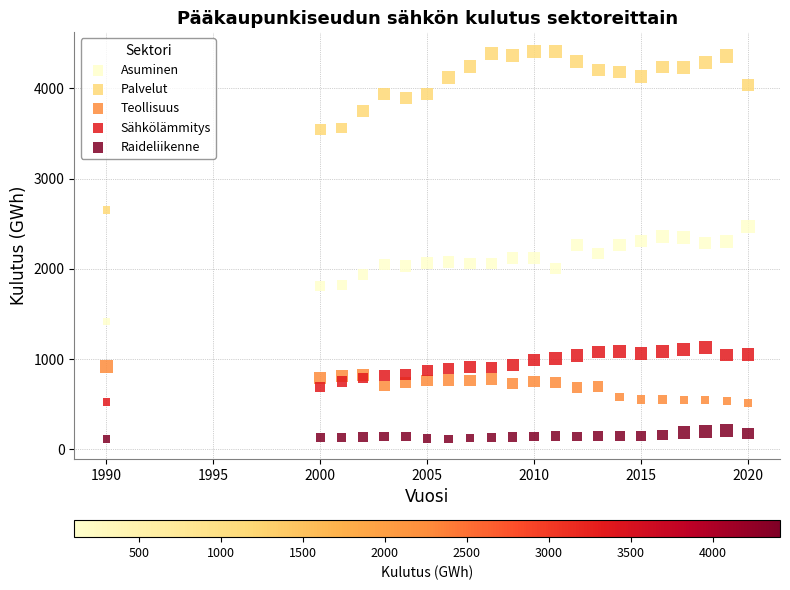

Which series reaches the maximum Y coordinate?

Palvelut